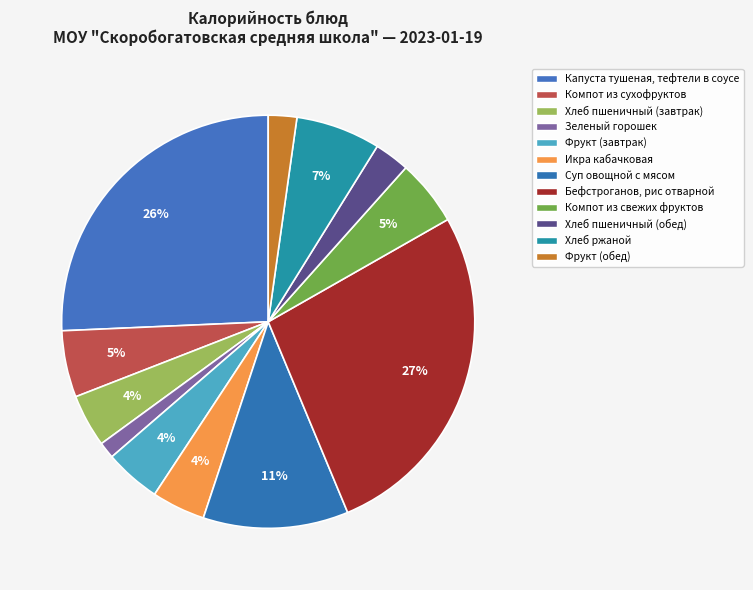

Which category has the smallest portion of the pie?

Зеленый горошек